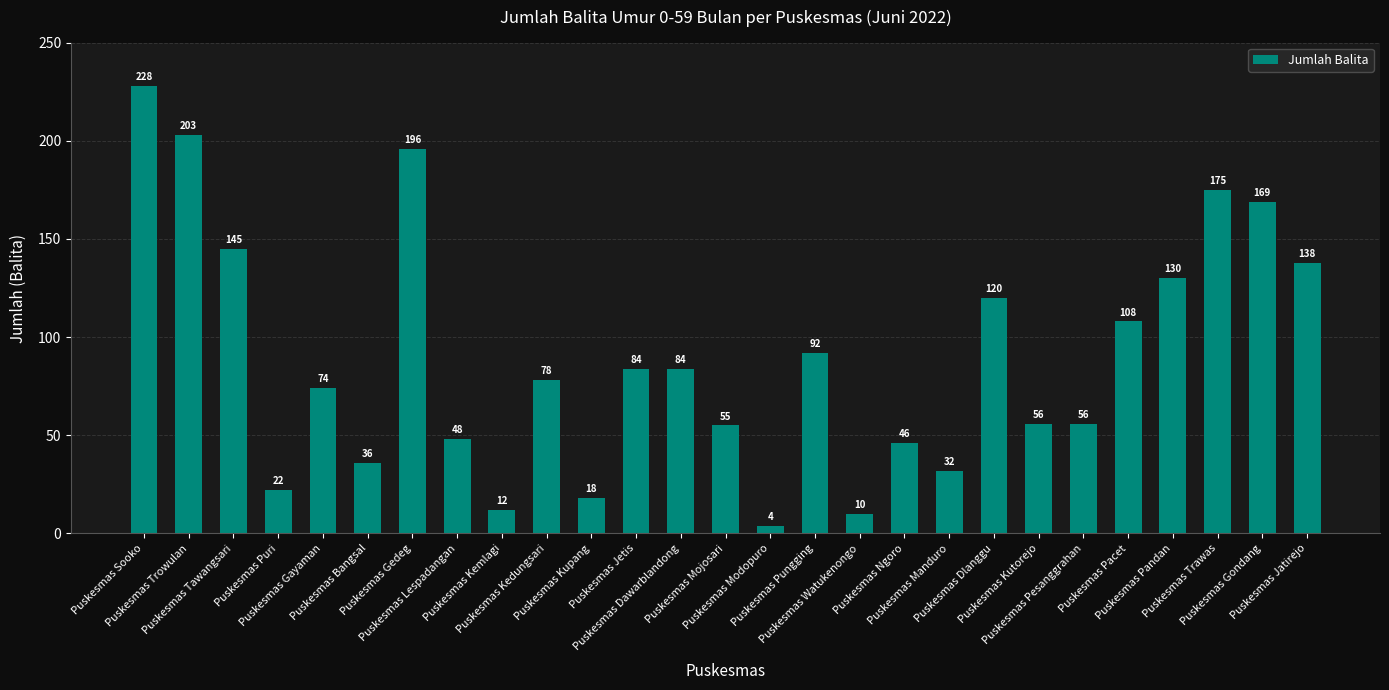

Count the number of categories in the chart.

27